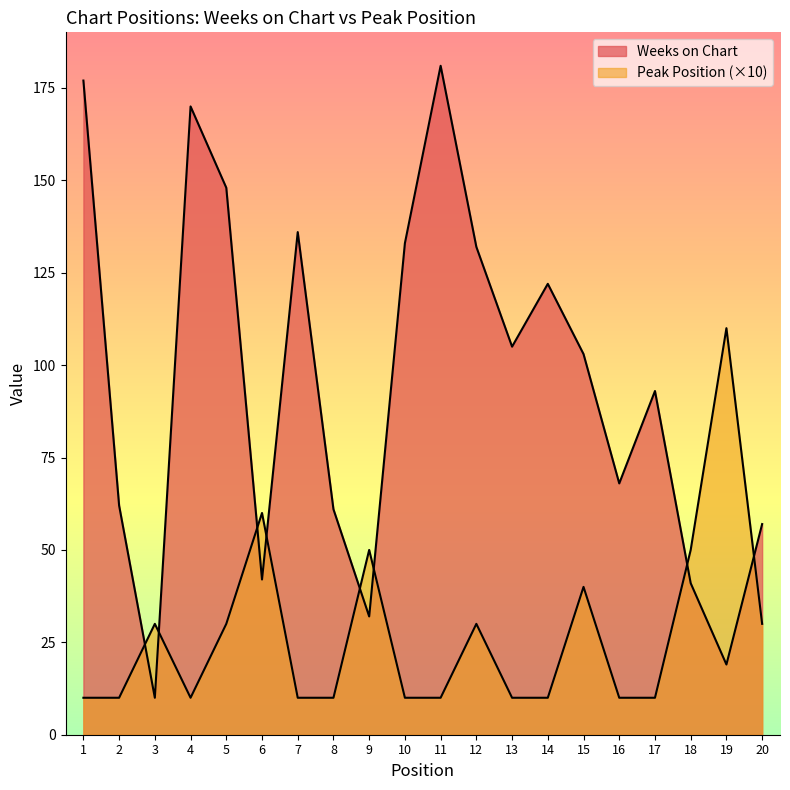

What is the total value across all series at 13?

115